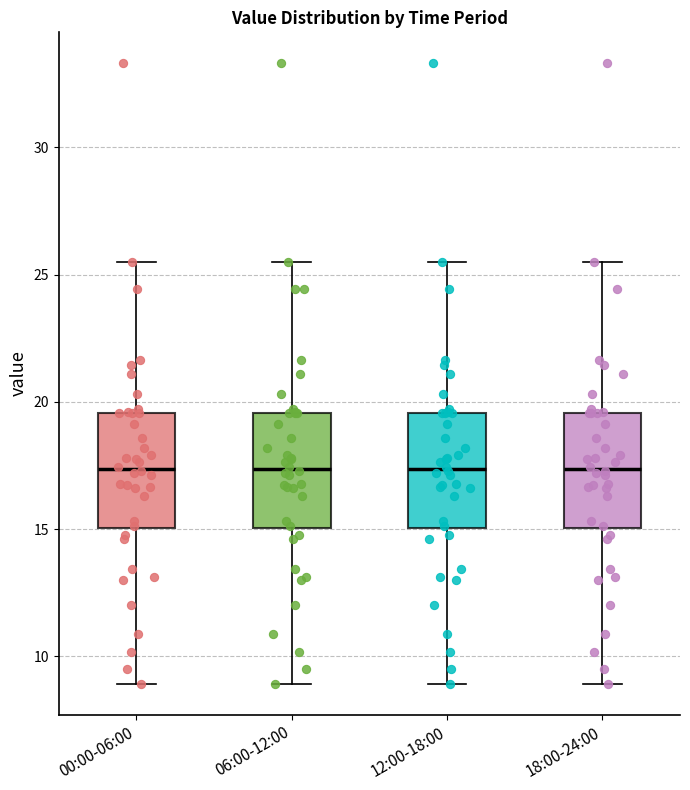

Reading left to right, read every box against the y-axis: the position of its median line, the range the box covers, and the ends of its whiskers. The values are not printed on the chart, so give them approximately, as read against the axis.

00:00-06:00: median 17.5, box 15.0 to 19.5, whiskers 9.0 to 25.5
06:00-12:00: median 17.5, box 15.0 to 19.5, whiskers 9.0 to 25.5
12:00-18:00: median 17.5, box 15.0 to 19.5, whiskers 9.0 to 25.5
18:00-24:00: median 17.5, box 15.0 to 19.5, whiskers 9.0 to 25.5